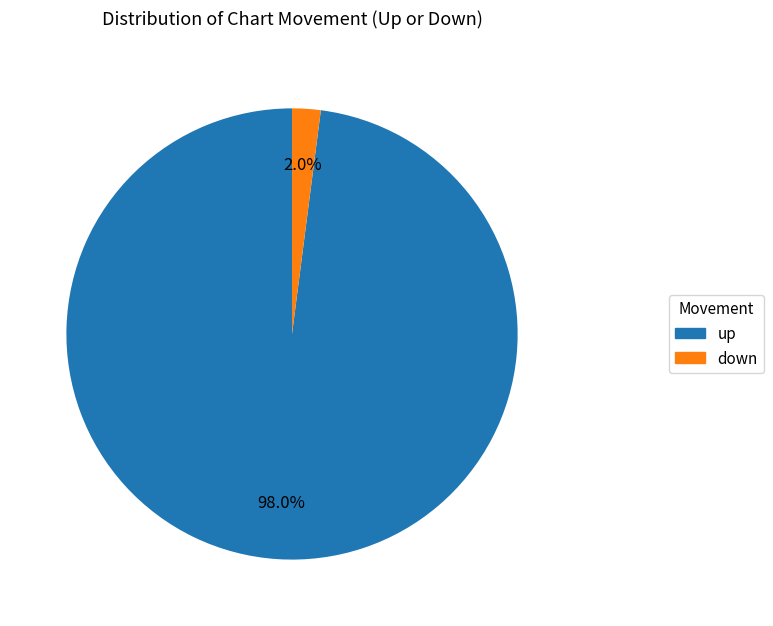

True or false: down accounts for 2% of the total.

True